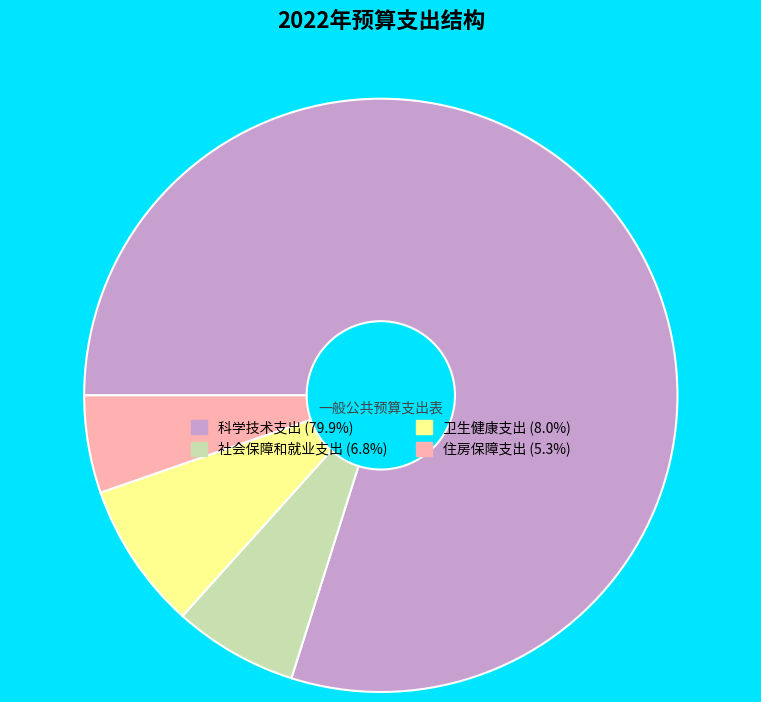

How many segments does this pie chart have?

4